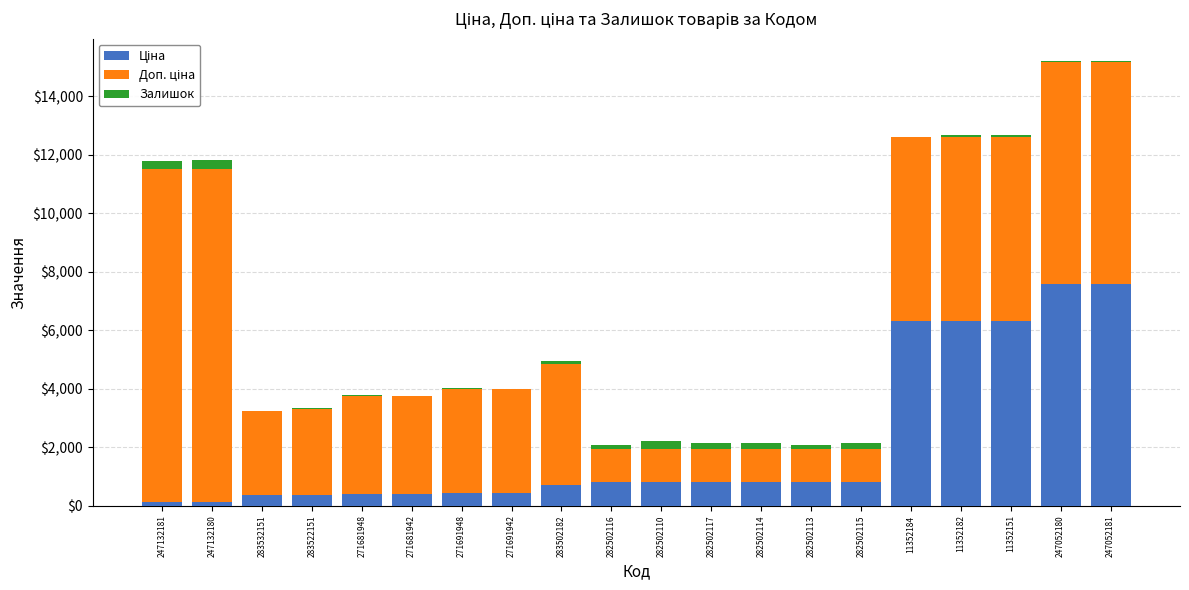

Are the bars horizontal?

No